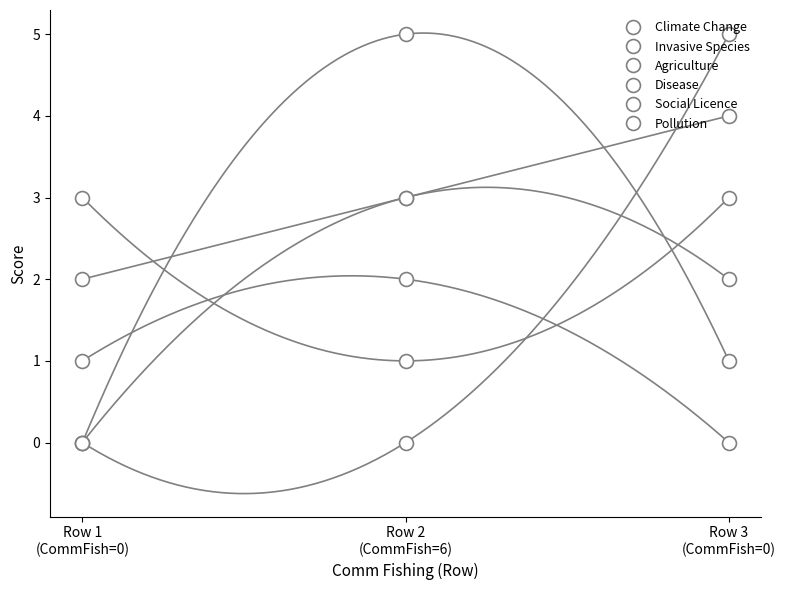

What is the sum of the Invasive Species values at Row 3
(CommFish=0) and Row 2
(CommFish=6)?

7